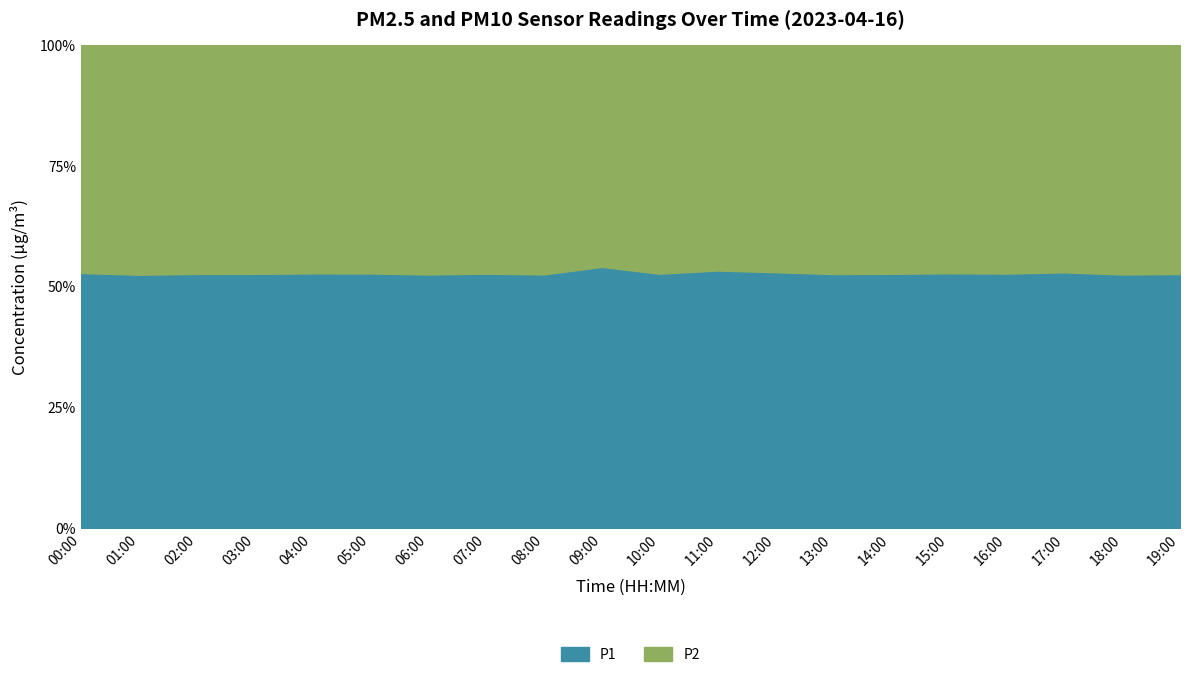

Reading left to right, list all the values displayed in this chart.

P1: 8.5	7.6	8.2	8.1	9.0	7.5	9.6	9.3	7.5	9.6	10.1	9.2	9.3	8.3	9.1	8.6	9.0	10.2	9.6	9.6
P2: 7.6	6.9	7.4	7.3	8.1	6.7	8.7	8.3	6.8	8.2	9.1	8.1	8.2	7.5	8.2	7.7	8.1	9.1	8.7	8.7